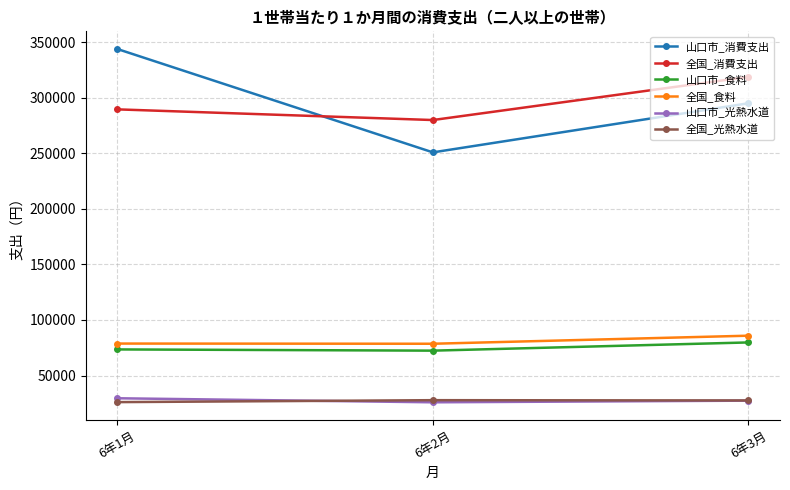

Which series changed the most between 6年1月 and 6年3月?

山口市_消費支出